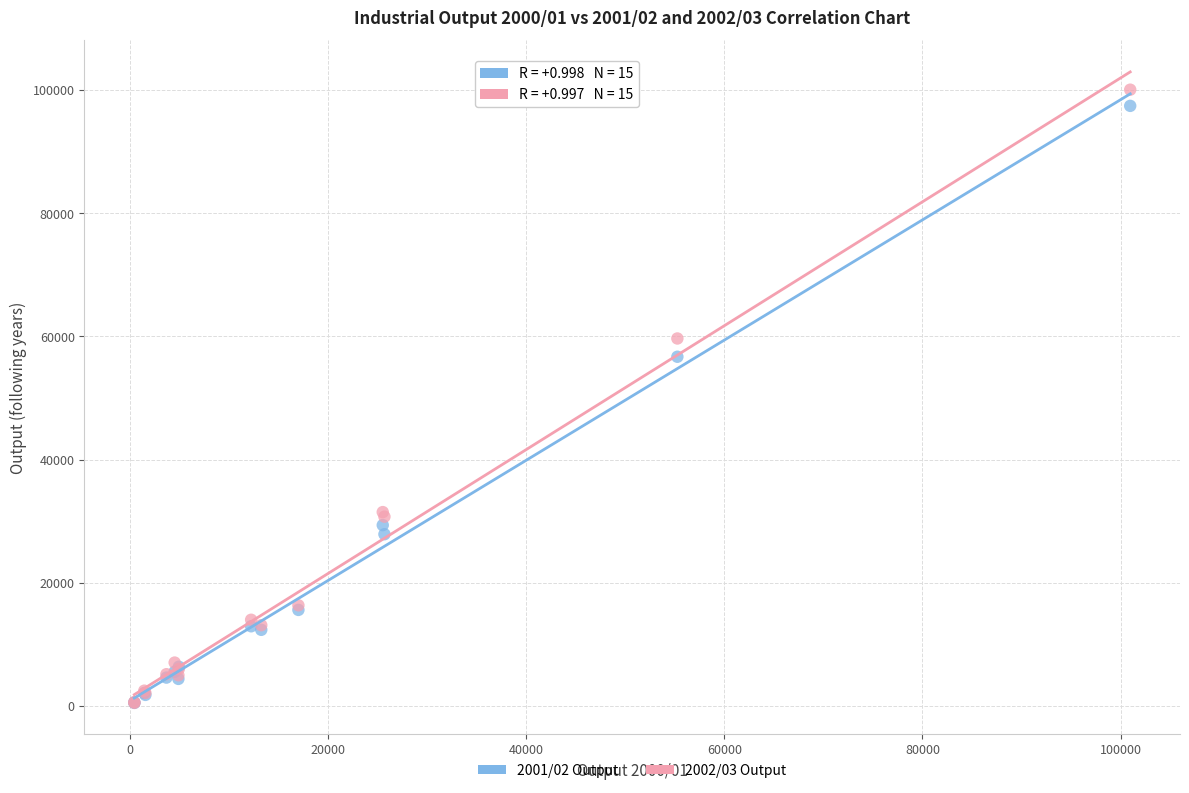

Across all series, what Y value is closest to 50270?

56689